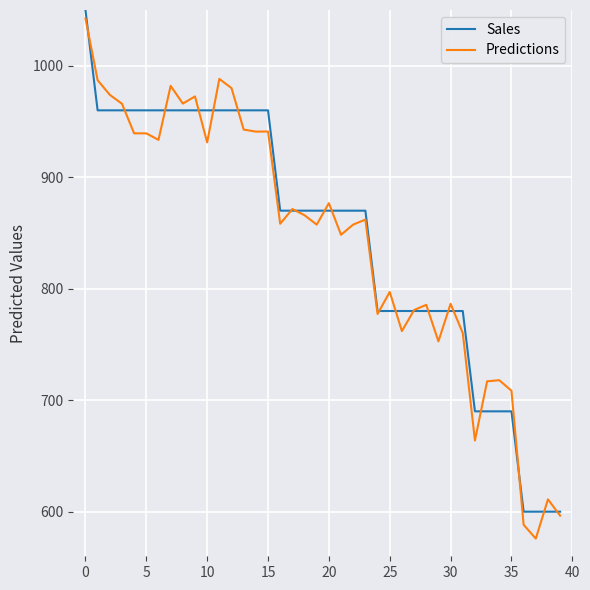

What is the maximum value for Sales?

1050.0